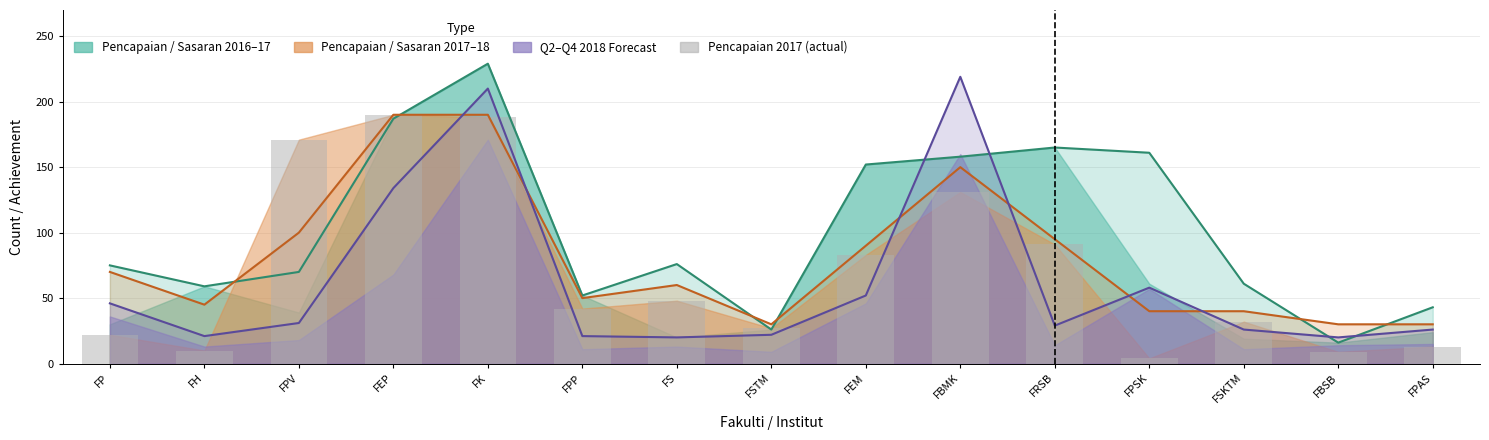

Is it true that the value at FP is 22?

True